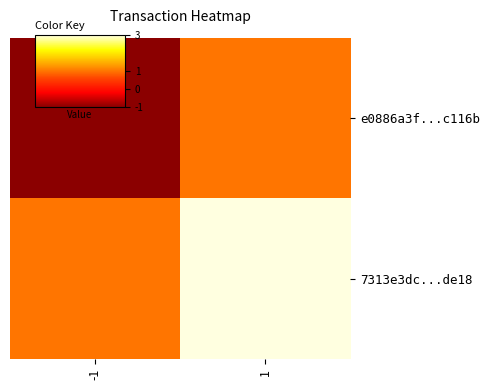

At how many categories does at least one series exceed 1?

1